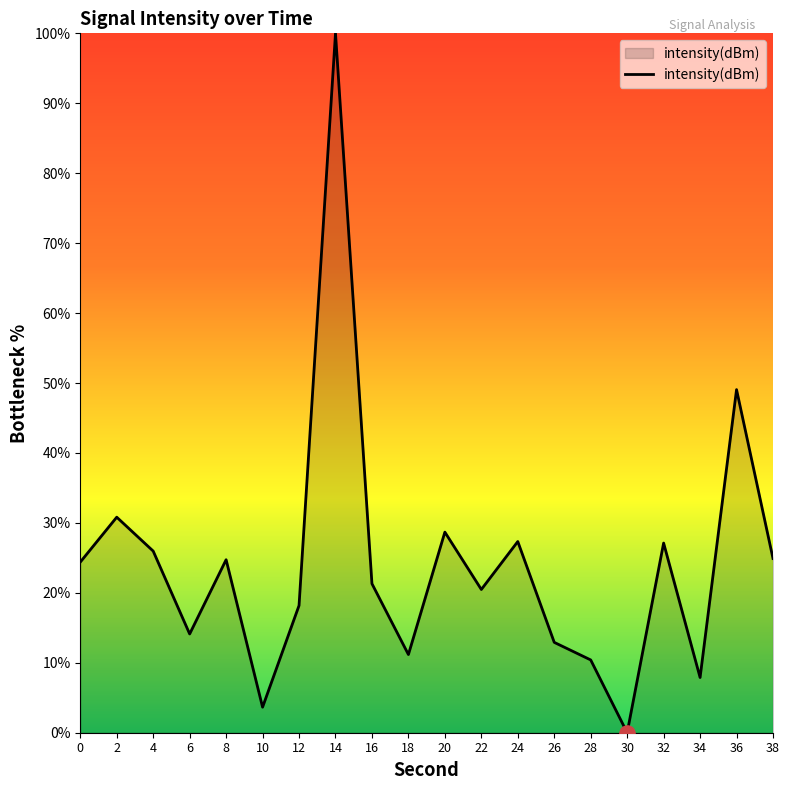

What is the change in value from 6 to 26?

-1.2